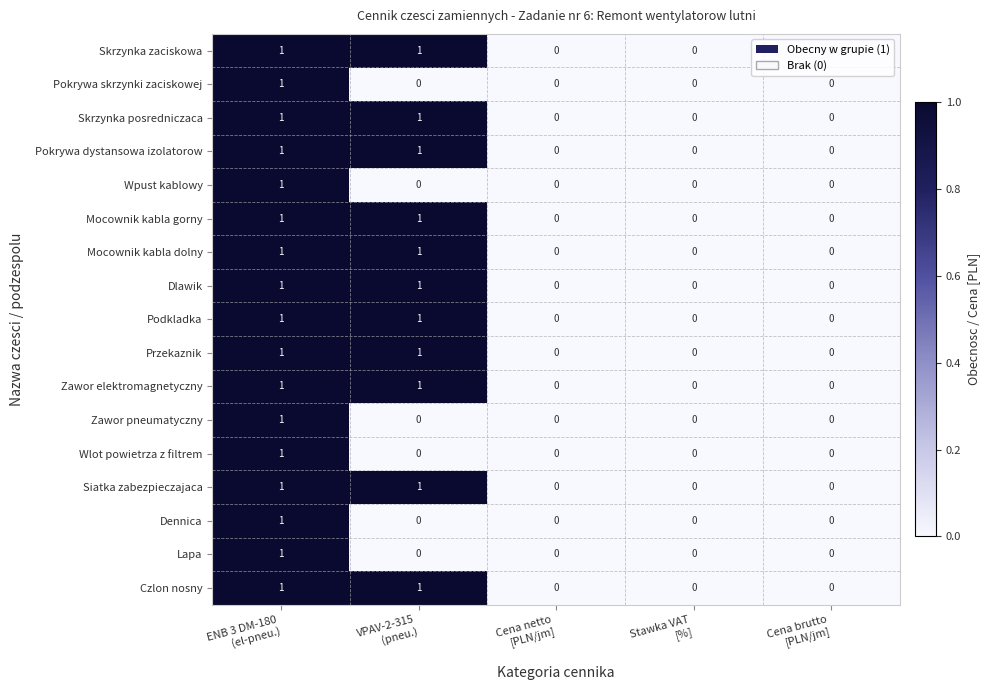

Count the Skrzynka zaciskowa values in the range 0 to 1.

5